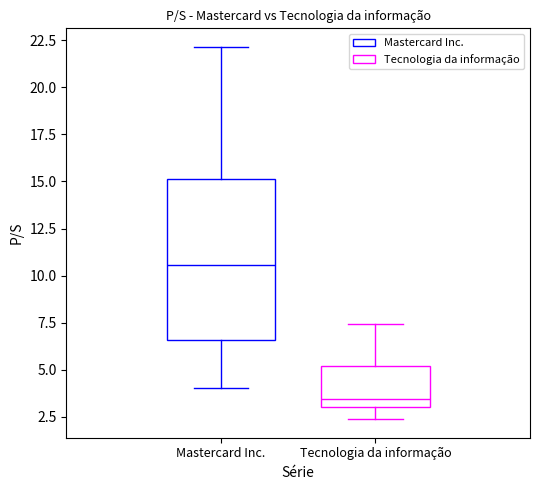

Which box has the highest median line?

Mastercard Inc.